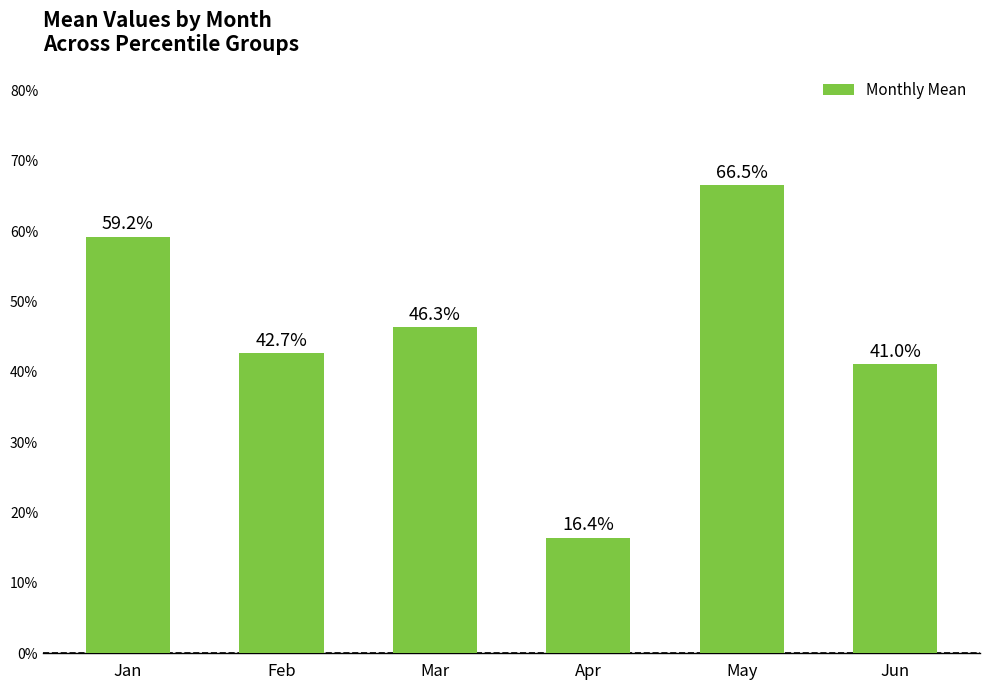

Does the chart contain any negative values?

No